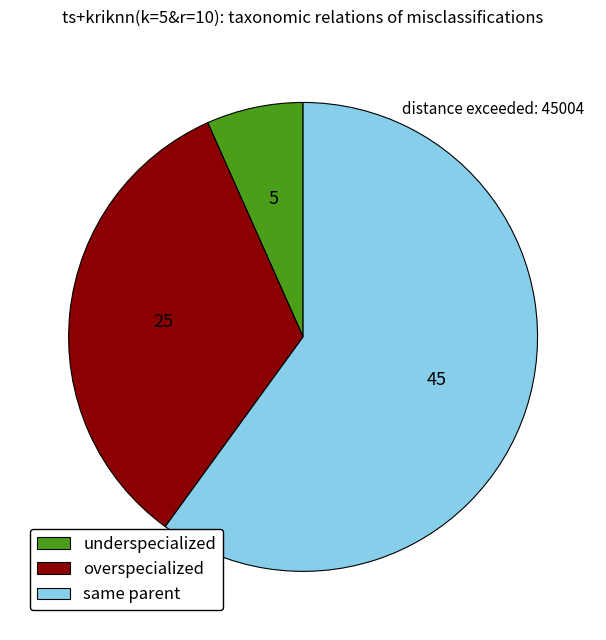

Does any single category account for the majority?

Yes